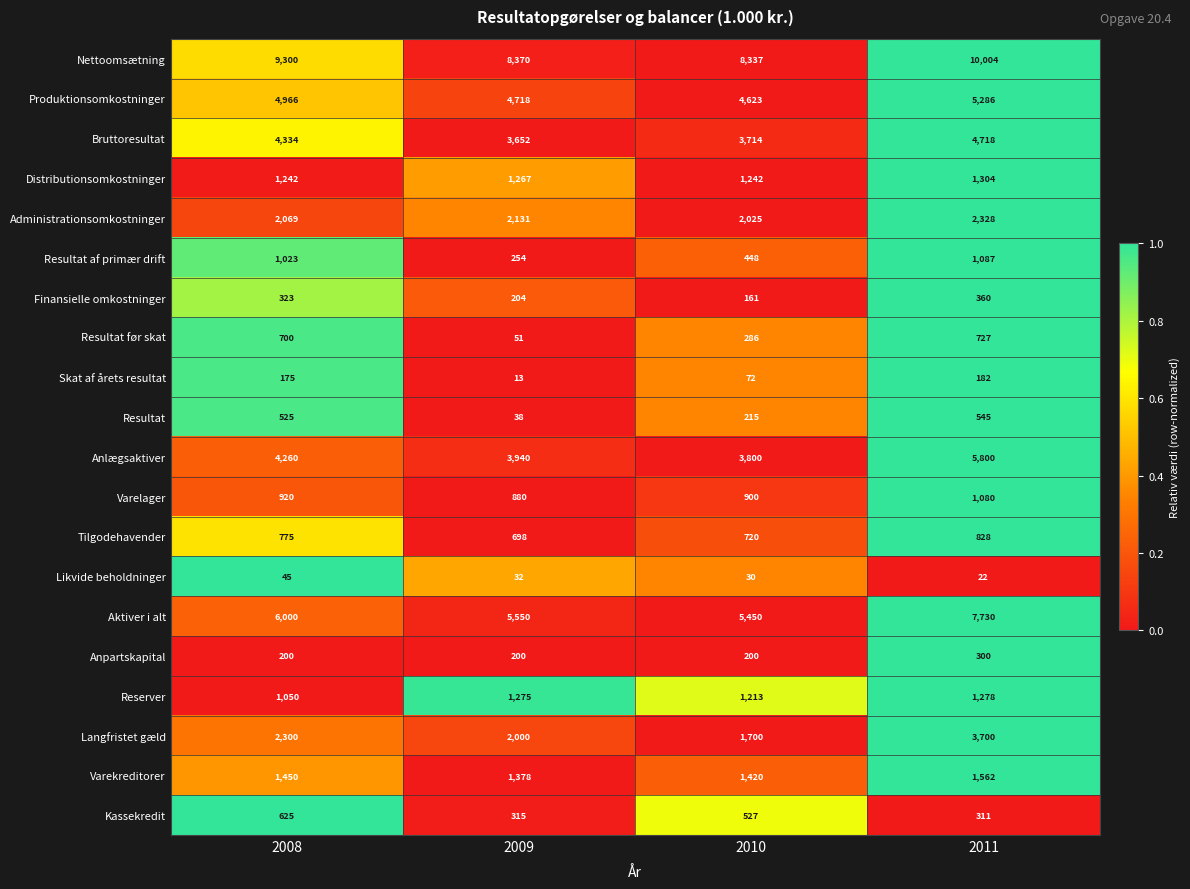

Rank the series at 2011 from lowest to highest value.

Likvide beholdninger, Skat af årets resultat, Anpartskapital, Kassekredit, Finansielle omkostninger, Resultat, Resultat før skat, Tilgodehavender, Varelager, Resultat af primær drift, Reserver, Distributionsomkostninger, Varekreditorer, Administrationsomkostninger, Langfristet gæld, Bruttoresultat, Produktionsomkostninger, Anlægsaktiver, Aktiver i alt, Nettoomsætning